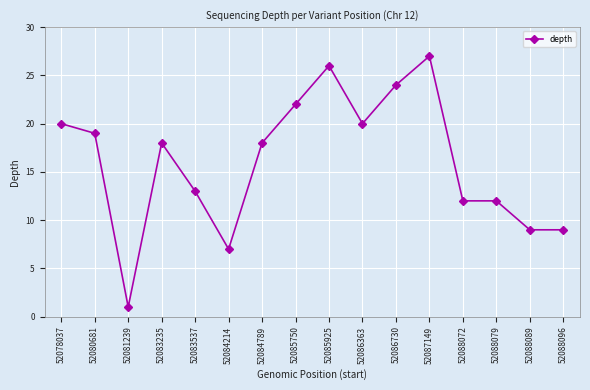

Is it true that the value at 52078037 is 12?

False